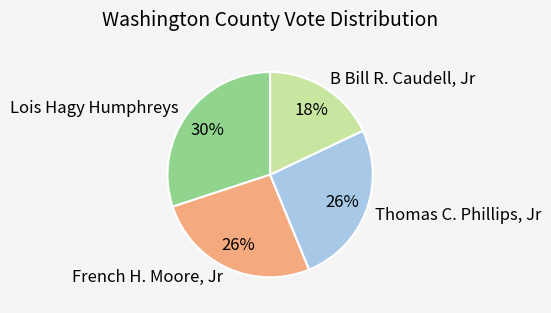

Approximately how many times larger is the value at French H. Moore, Jr compared to Lois Hagy Humphreys?

0.9